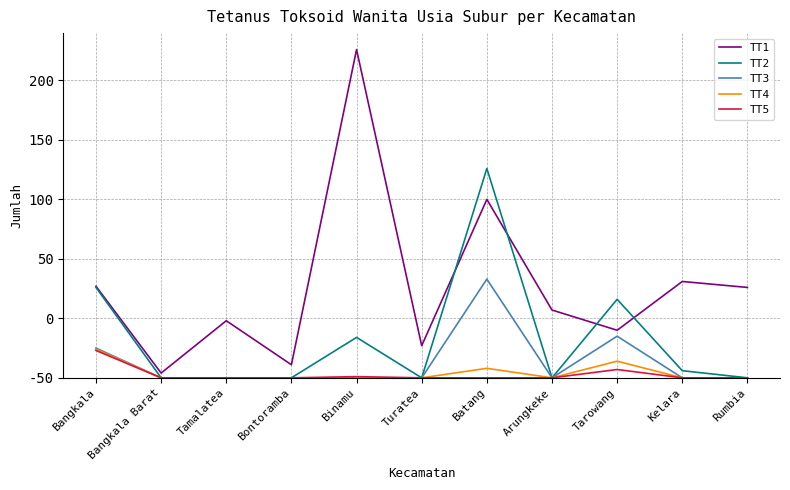

What are all the series names shown in the legend?

TT1, TT2, TT3, TT4, TT5